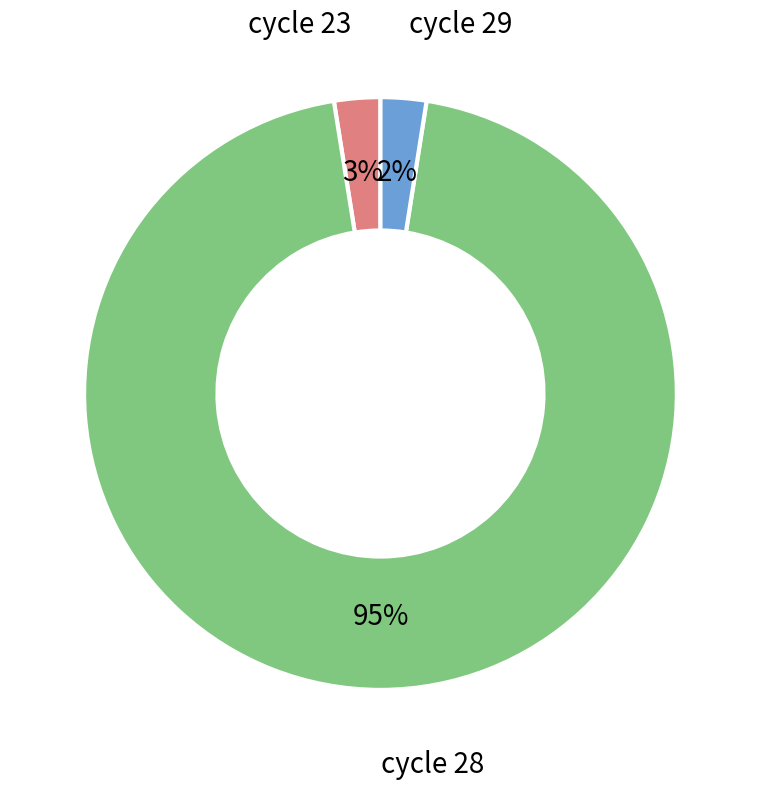

To the nearest percent, what is the average slice percentage?

33%